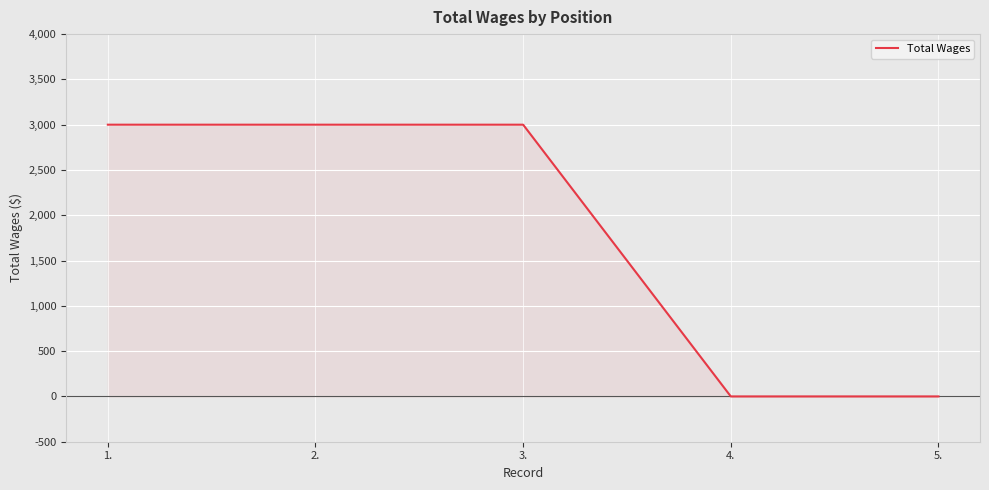

The value at 5. is 0. True or false?

True